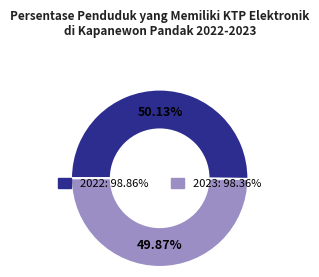

To the nearest percent, what percentage of the pie is 2023?

50%